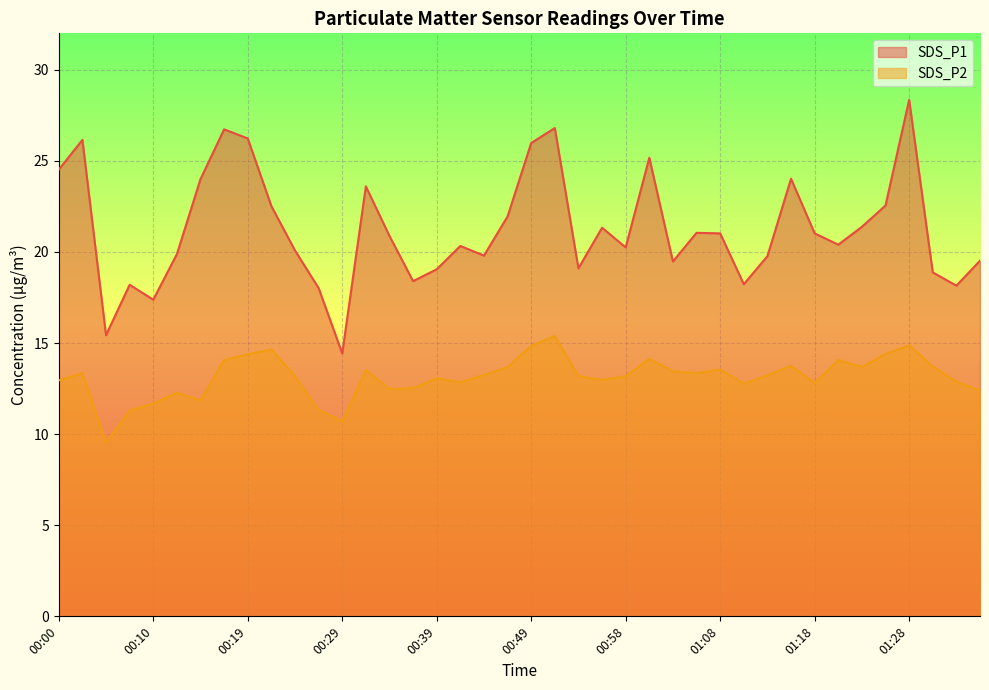

How many series are shown in this chart?

2